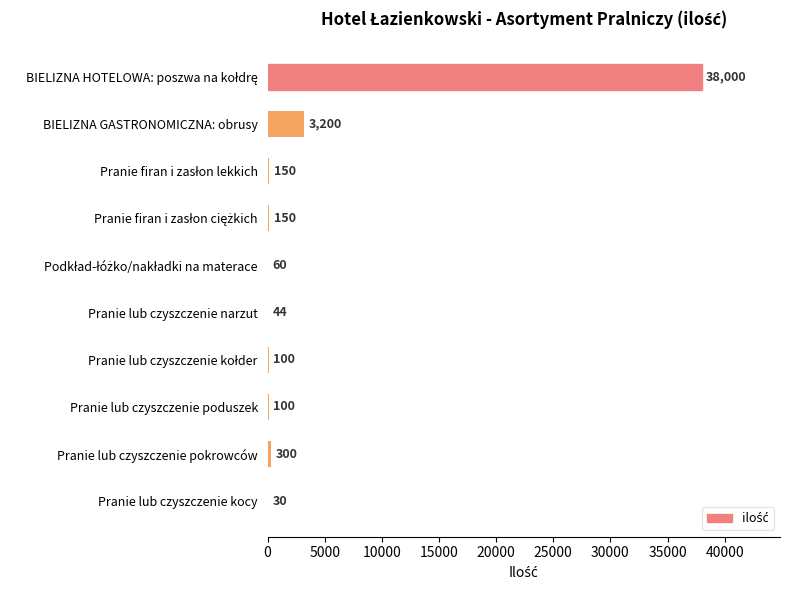

What is the change in value from BIELIZNA GASTRONOMICZNA: obrusy to Pranie lub czyszczenie narzut?

-3156